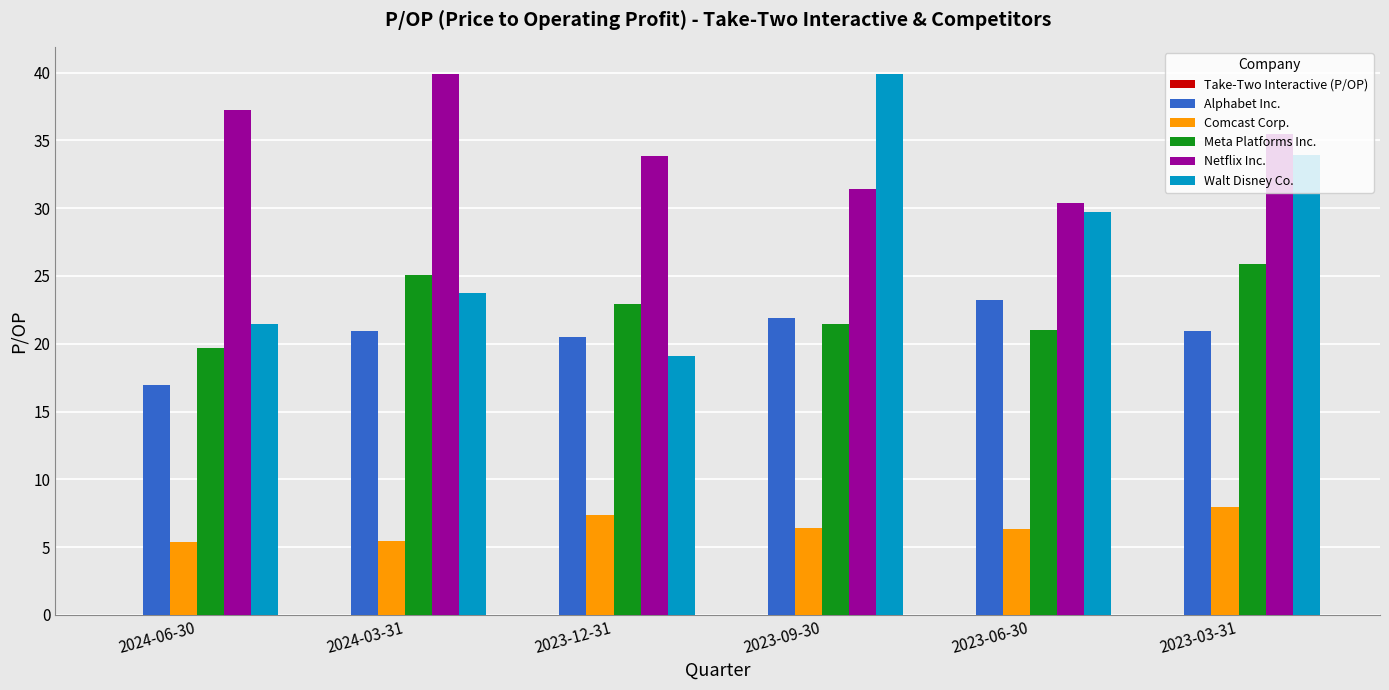

Which category has the lowest value in the Walt Disney Co. series?

2023-12-31